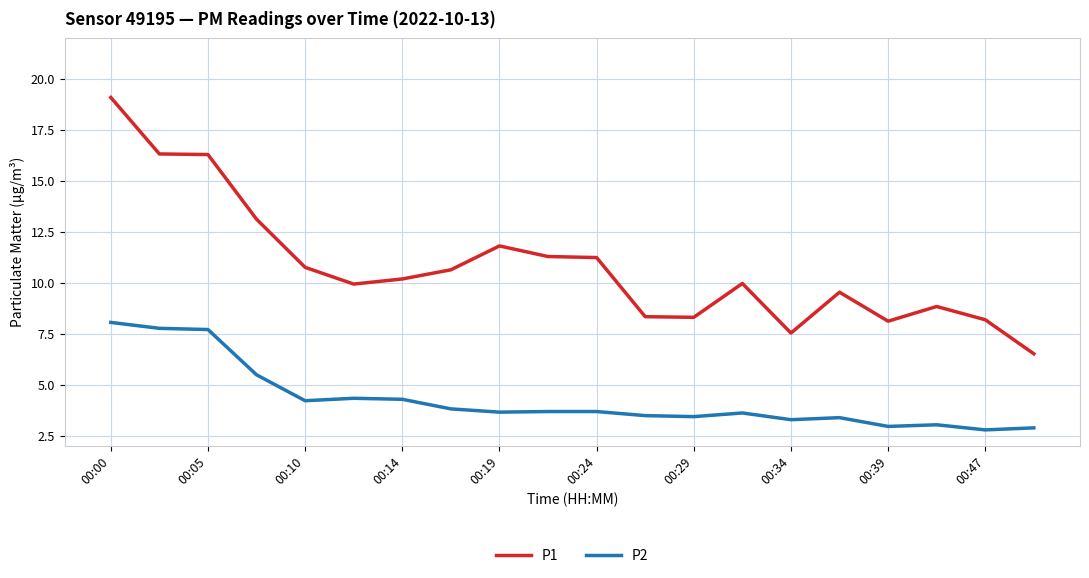

Rank the series by their average value, from highest to lowest.

P1, P2